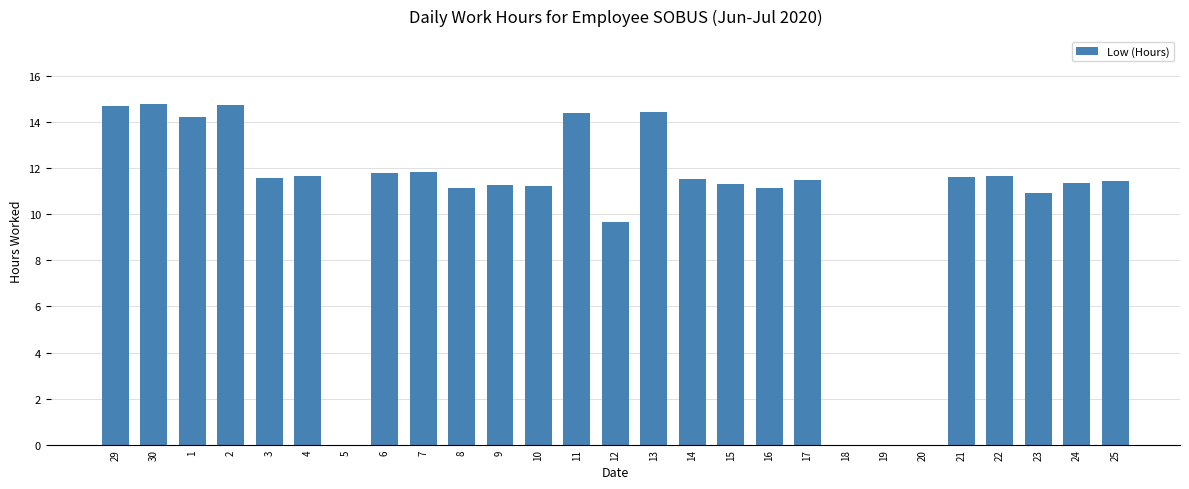

Where does the data first go above 11?

29